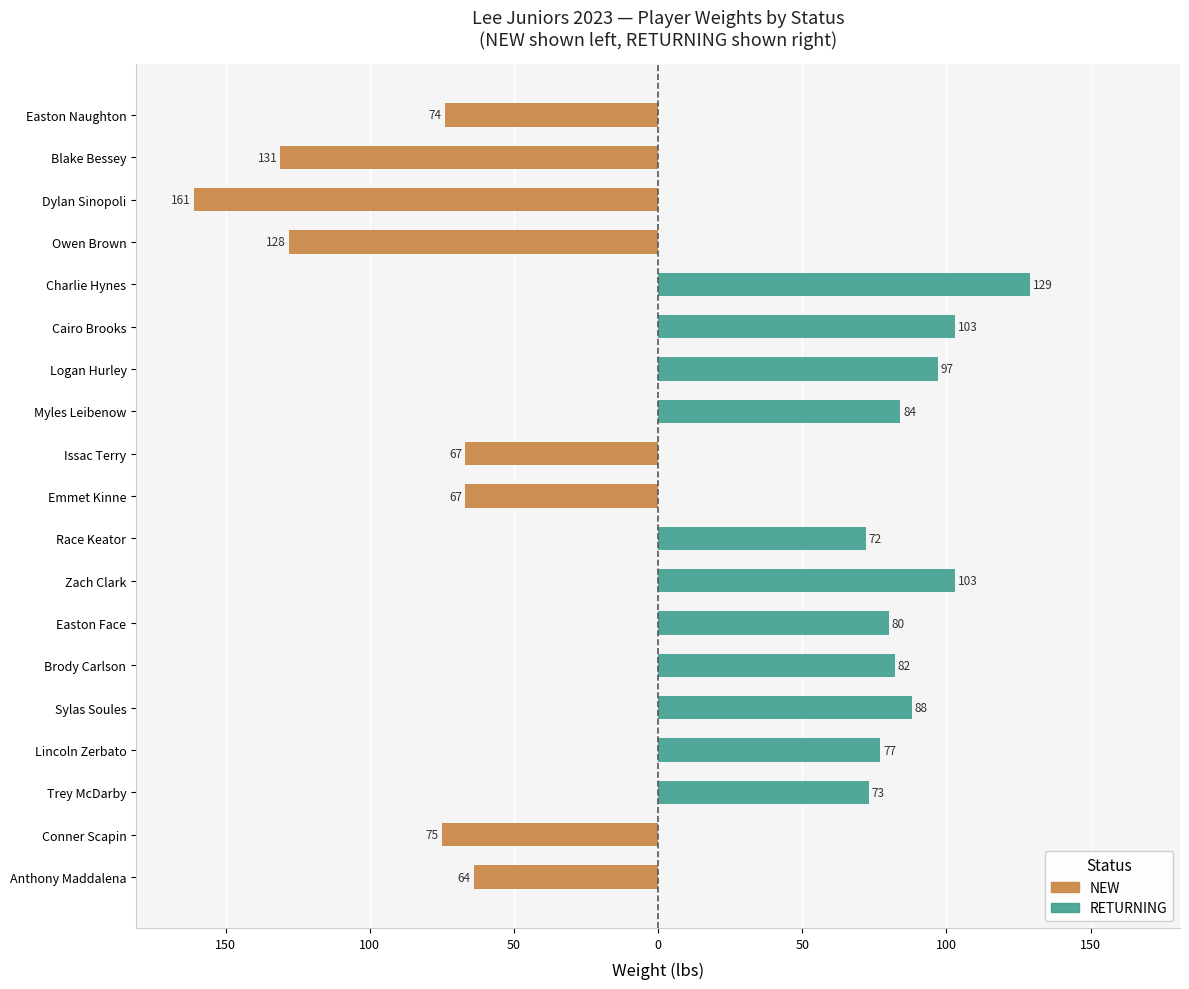

Which has a higher value, Brody Carlson or Emmet Kinne?

Brody Carlson